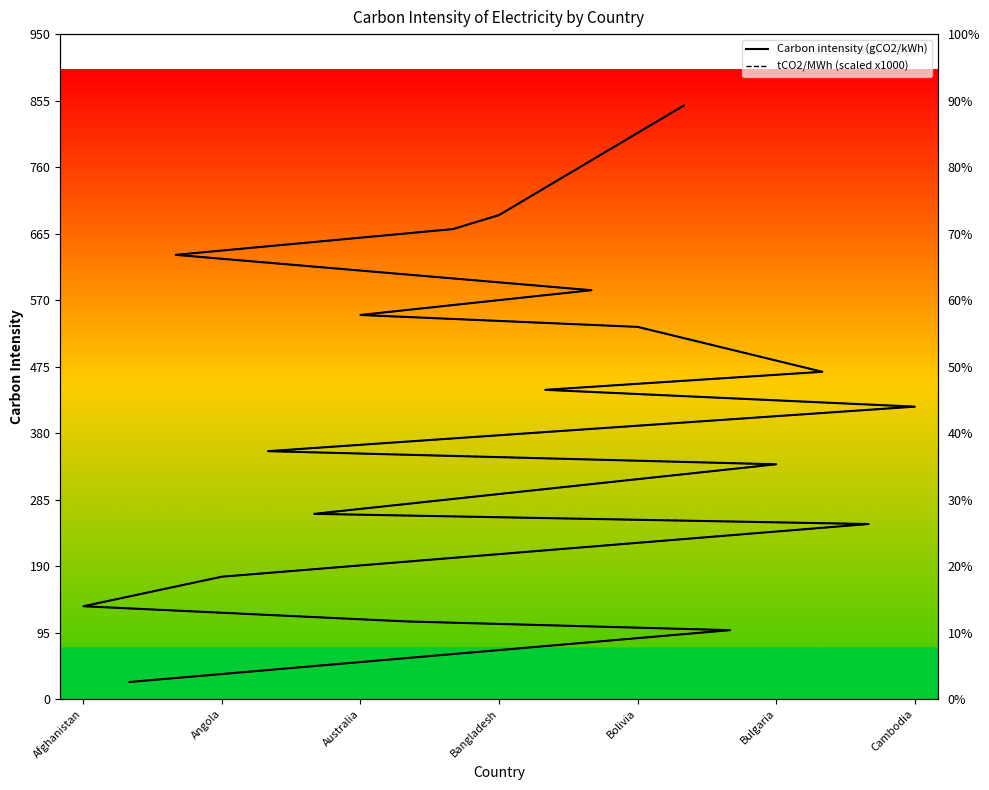

What is the label of the 6th point from the left?

Bulgaria